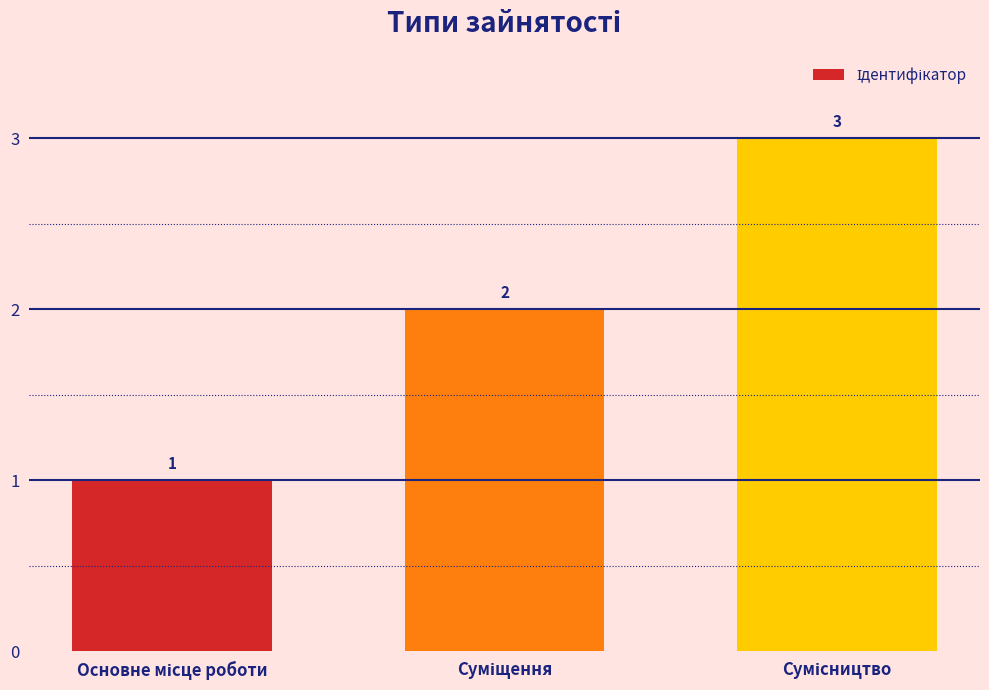

Reading left to right, what are all the values shown in this chart?

1	2	3